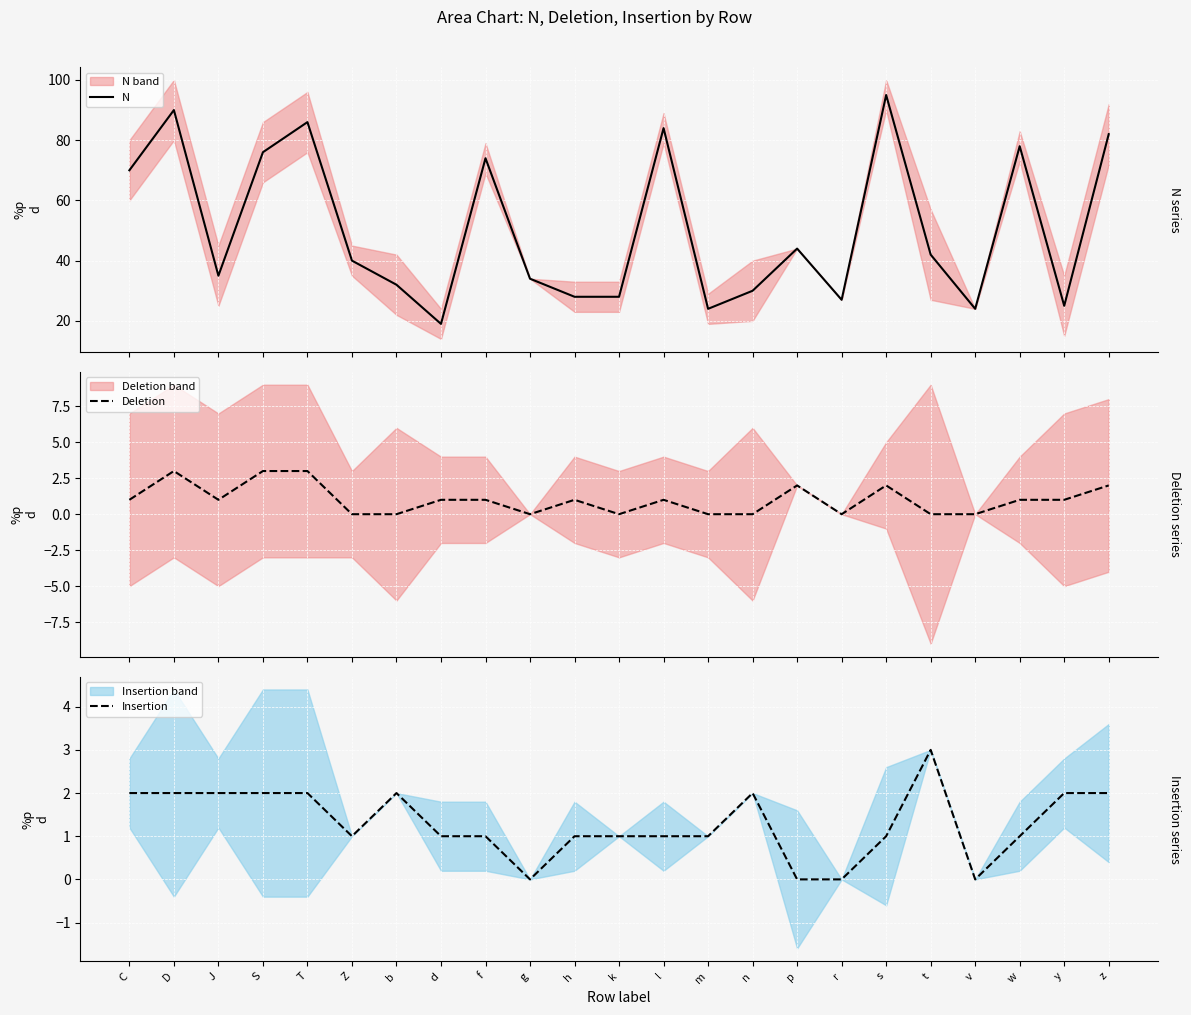

Which category has the lowest value in the Insertion series?

g